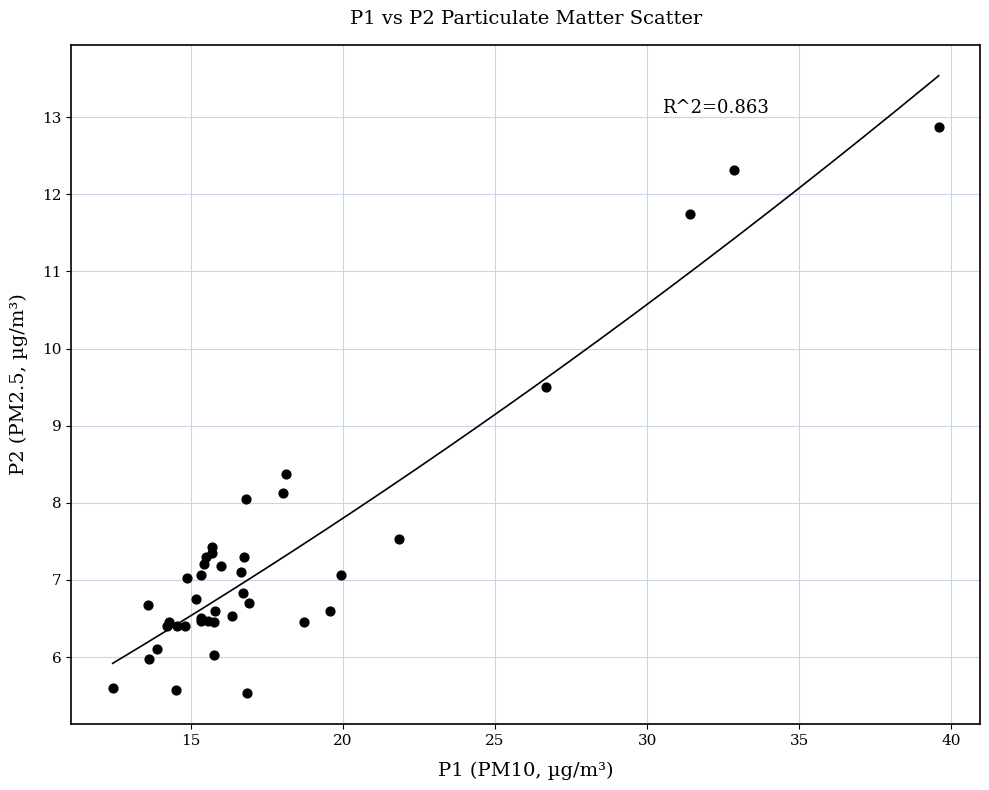

What Y value in the scatter plot is closest to 9?

9.5